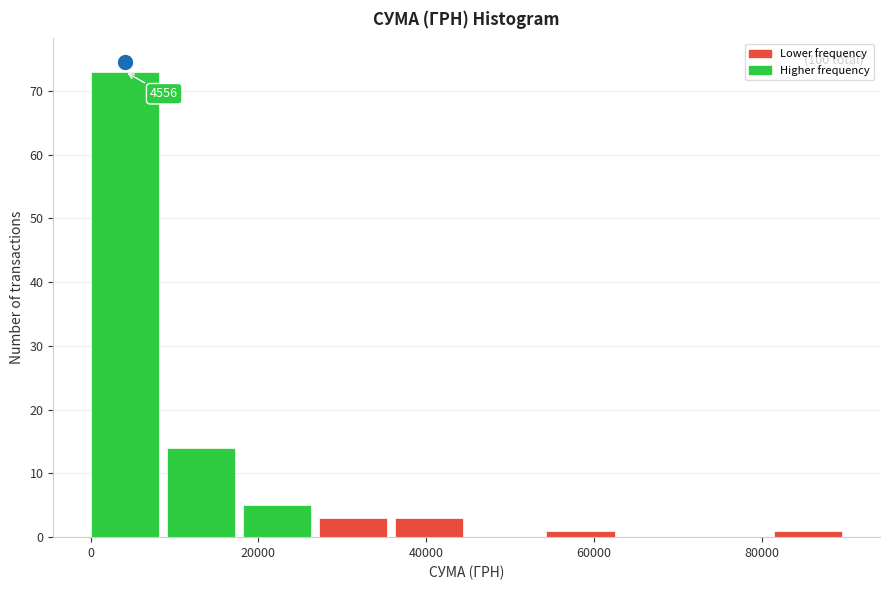

Over which range of the x-axis is the bar tallest?

0 to 10000